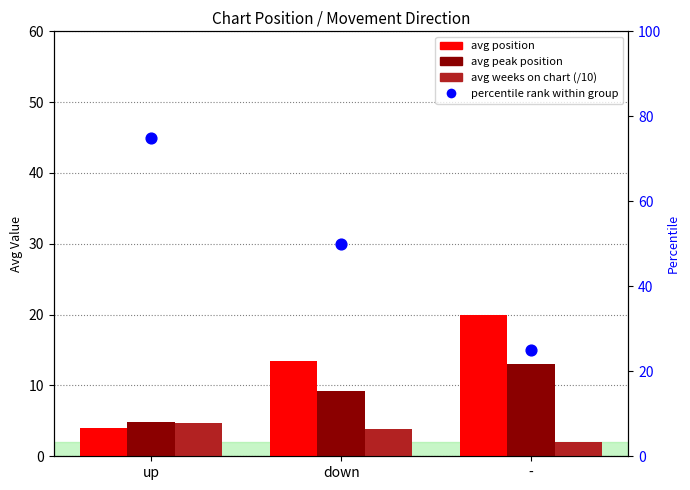

What is the total value across all series at down?

76.6